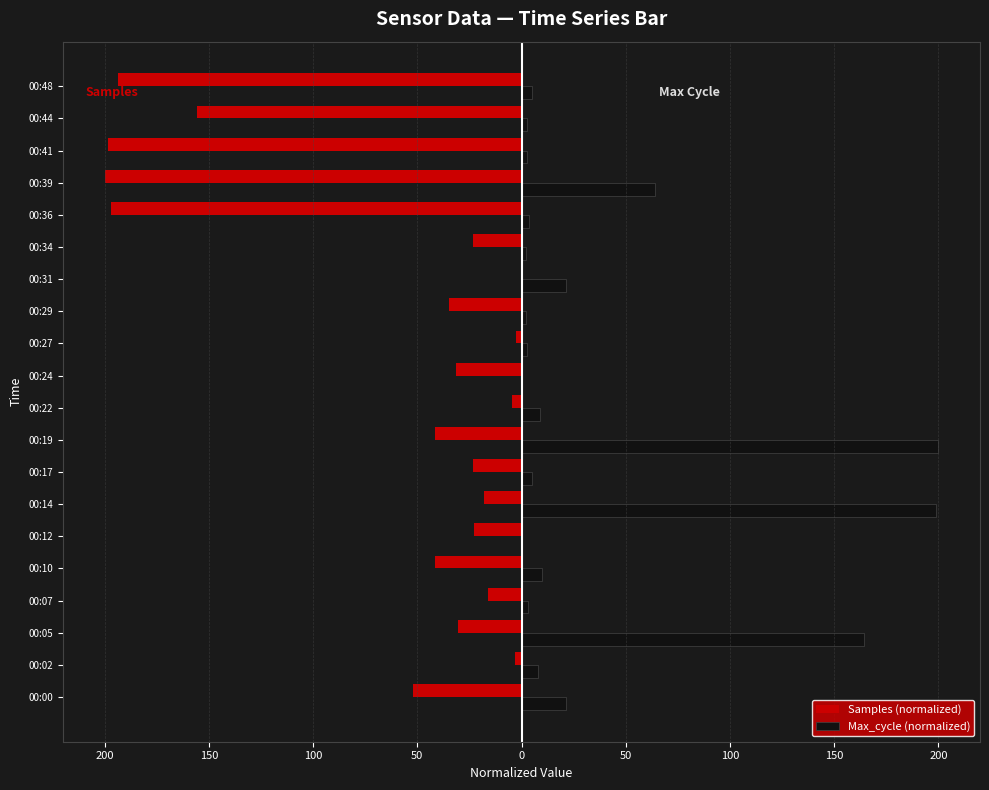

What are all the series names shown in the legend?

Samples (normalized), Max_cycle (normalized)